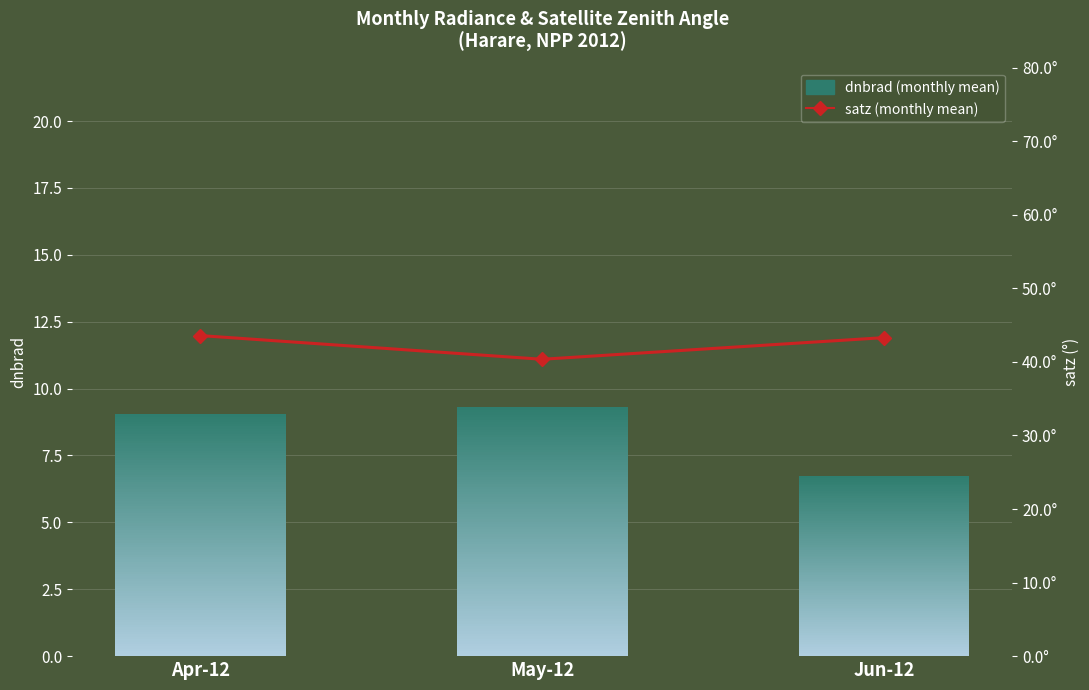

What is the label of the 3rd bar from the left?

Jun-12